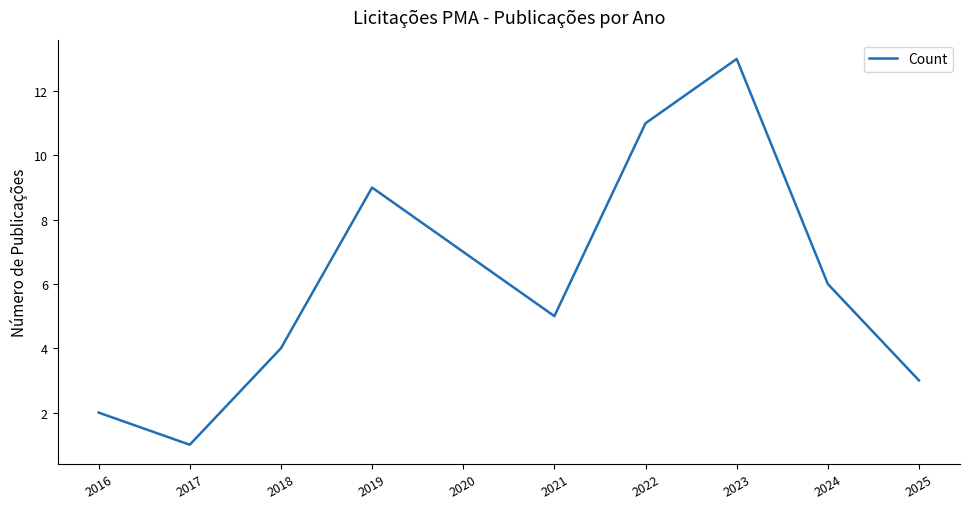

Is it true that the value at 2020 is 7?

True